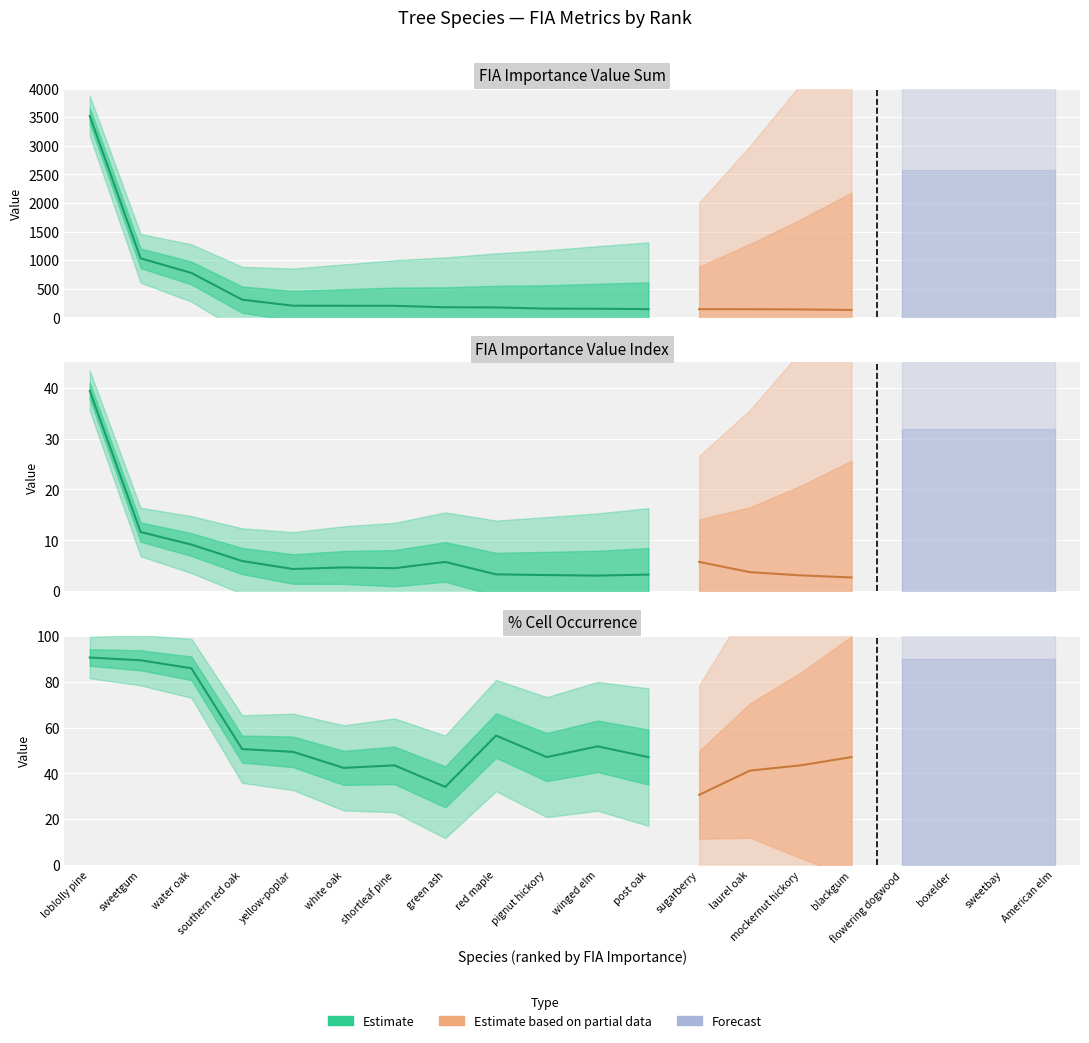

Is this an area chart (filled region under the line)?

No